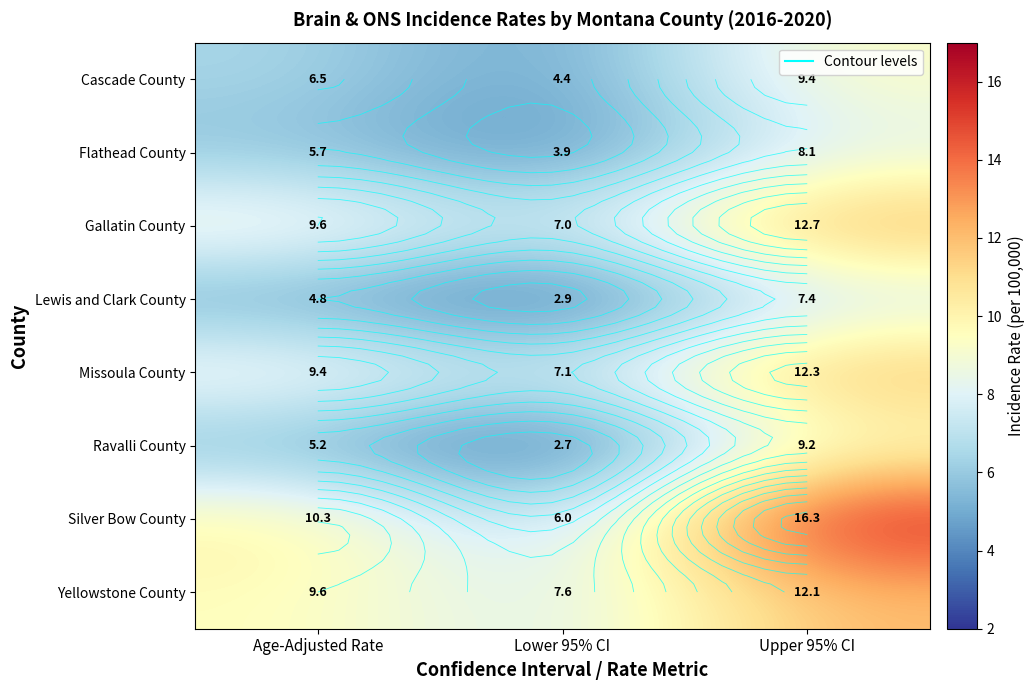

Is it true that Ravalli County equals 9.2 at Upper 95% CI?

True